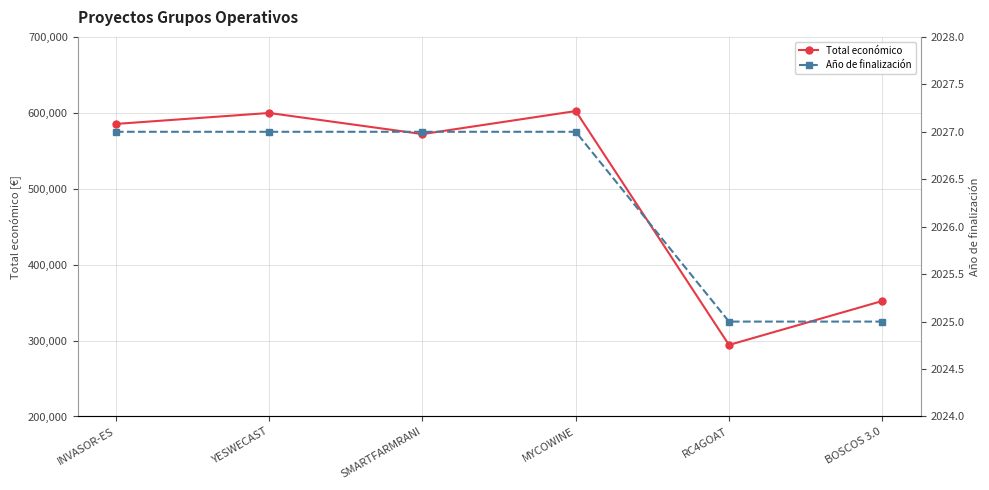

Reading left to right, what are all the values shown in this chart?

Total económico: INVASOR-ES=585346.0	YESWECAST=599792.0	SMARTFARMRANI=571965.0	MYCOWINE=602295.4	RC4GOAT=294224.0	BOSCOS 3.0=352139.0
Año de finalización: INVASOR-ES=2027.0	YESWECAST=2027.0	SMARTFARMRANI=2027.0	MYCOWINE=2027.0	RC4GOAT=2025.0	BOSCOS 3.0=2025.0